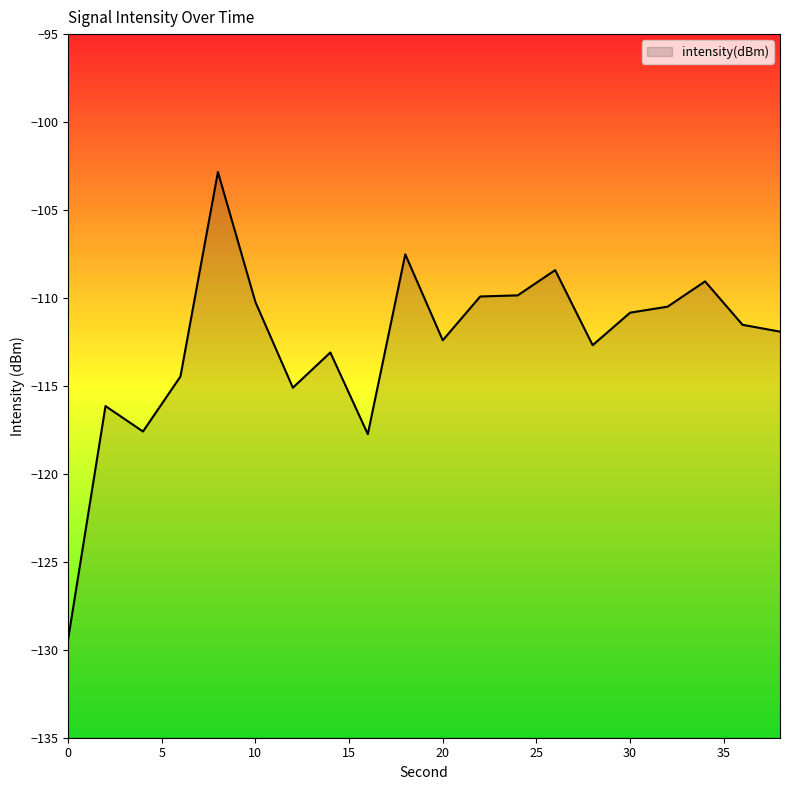

At which category does the chart reach its peak across all series?

8